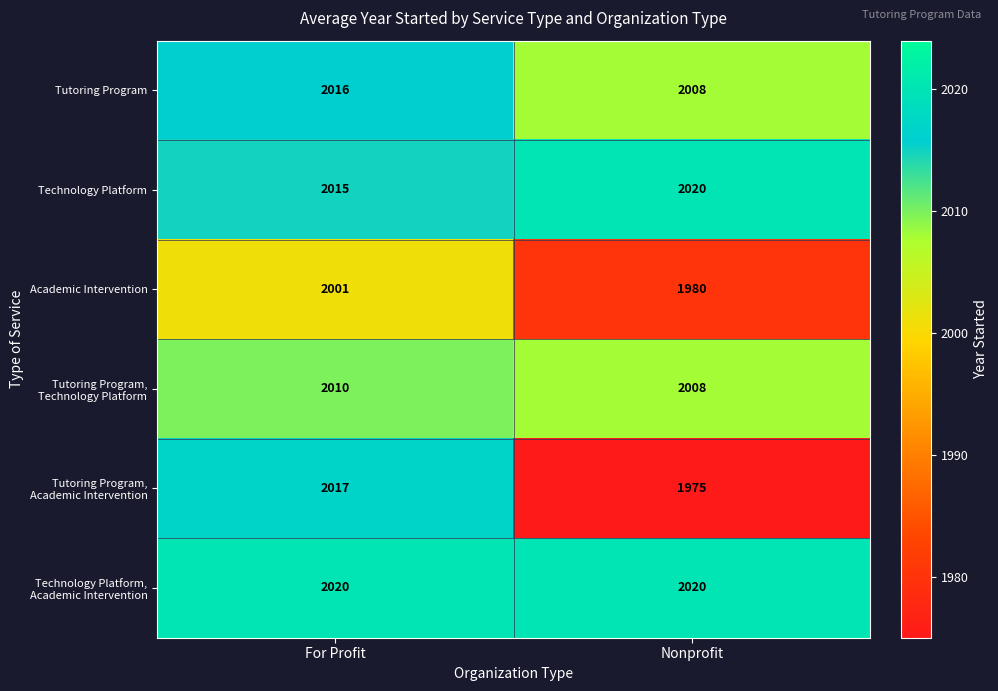

The Tutoring Program series shows 1225 at For Profit. True or false?

False